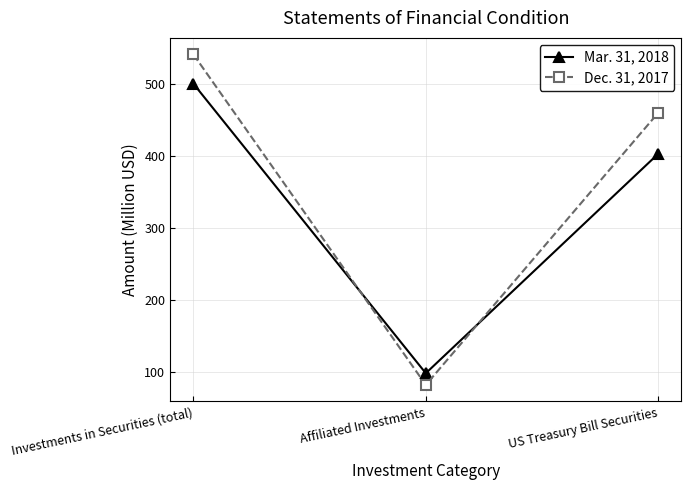

Which series has the largest range (max minus min)?

Dec. 31, 2017